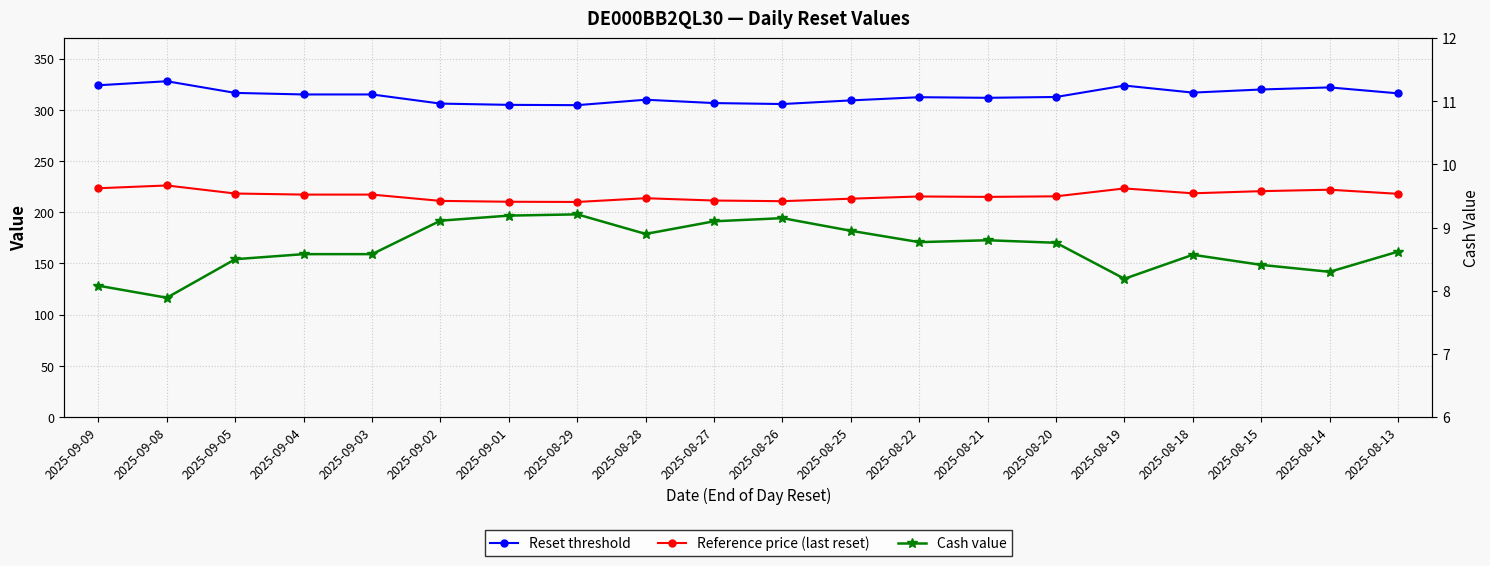

How many data points in Reference price (last reset) are above 217?

10